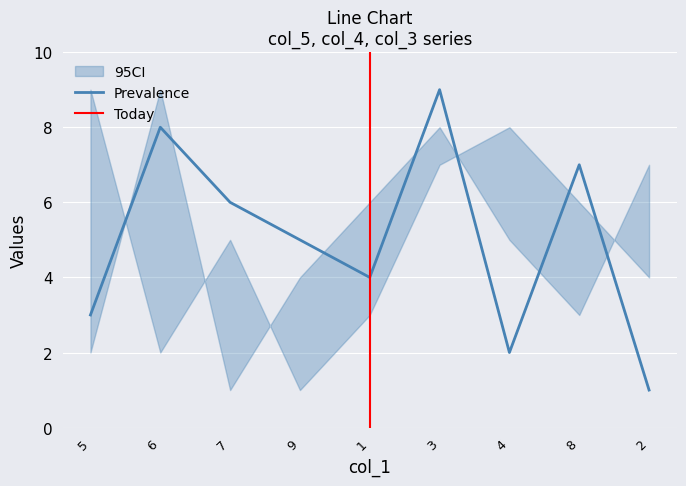

Is it true that Prevalence equals 1 at 2?

True